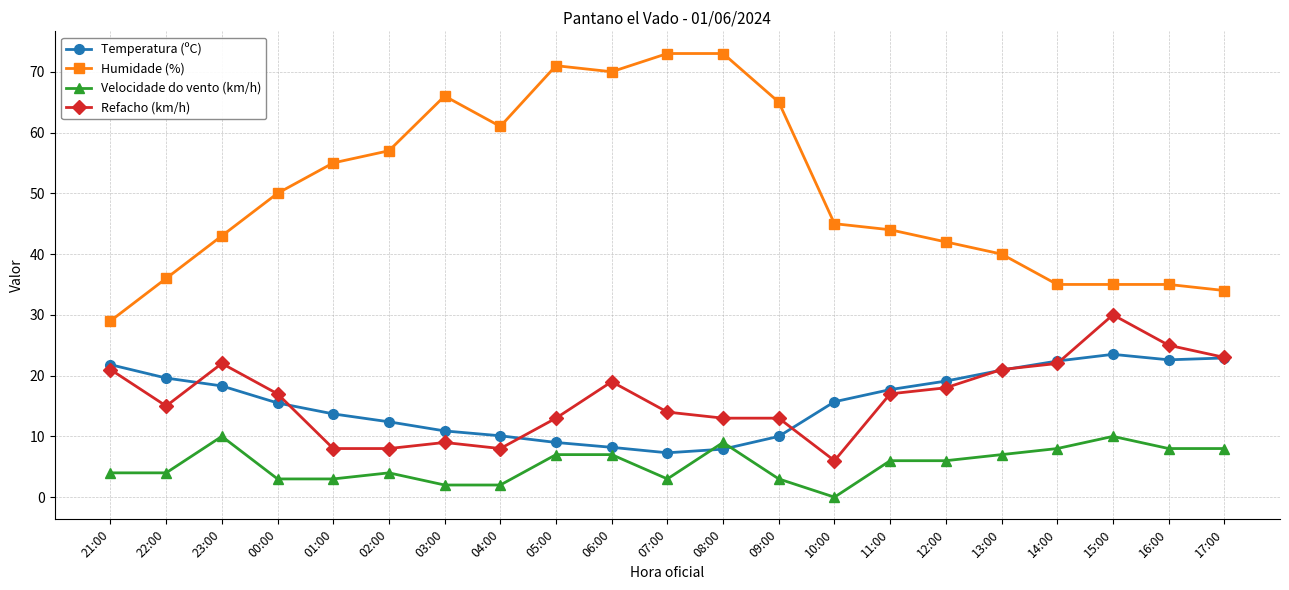

Is the value of Humidade (%) at 03:00 greater than the value of Refacho (km/h) at 08:00?

Yes